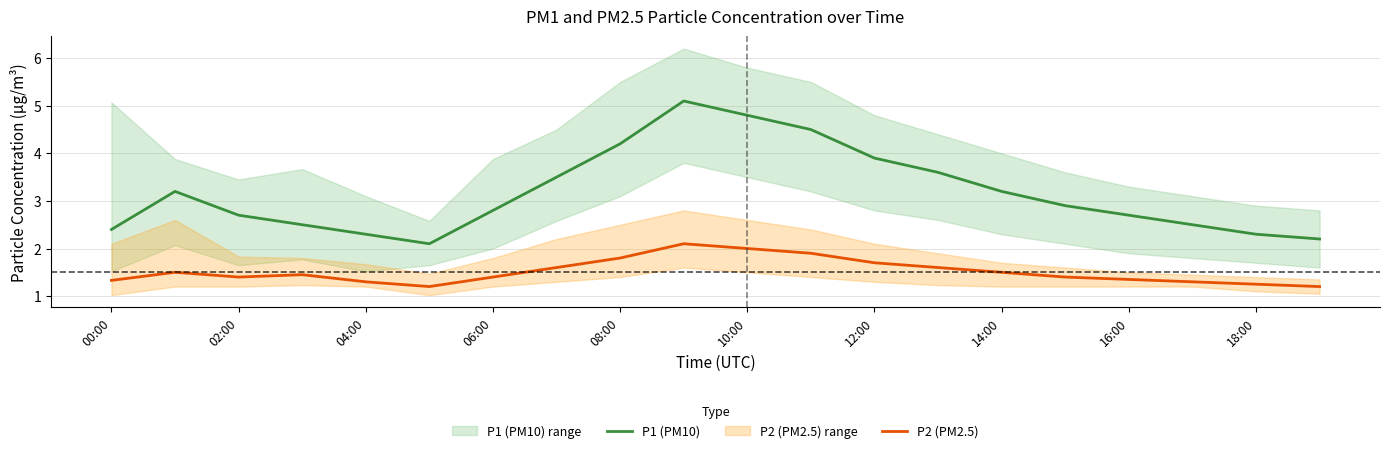

The value of P2 (PM2.5) at 14:00 is 1.5. True or false?

True